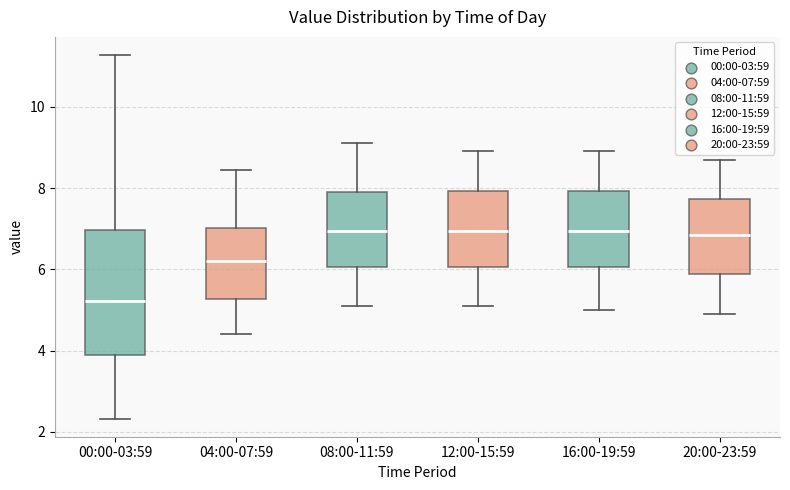

Which box's median line is the lowest?

00:00-03:59